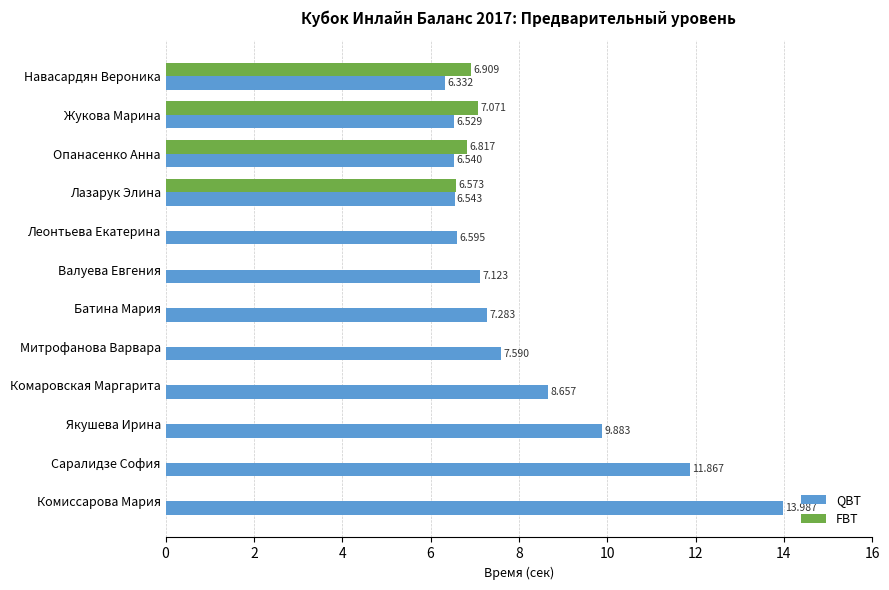

What is the value of the QBT bar at the 11th from the left?

11.9